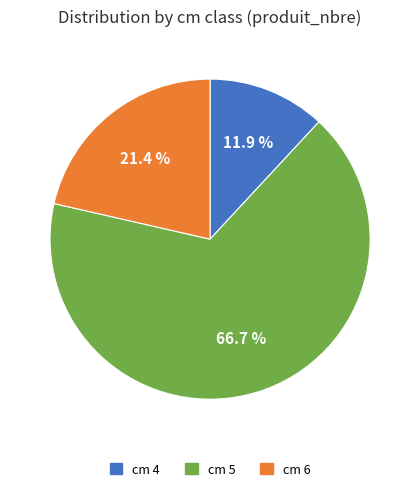

Between cm 4 and cm 6, which is larger?

cm 6